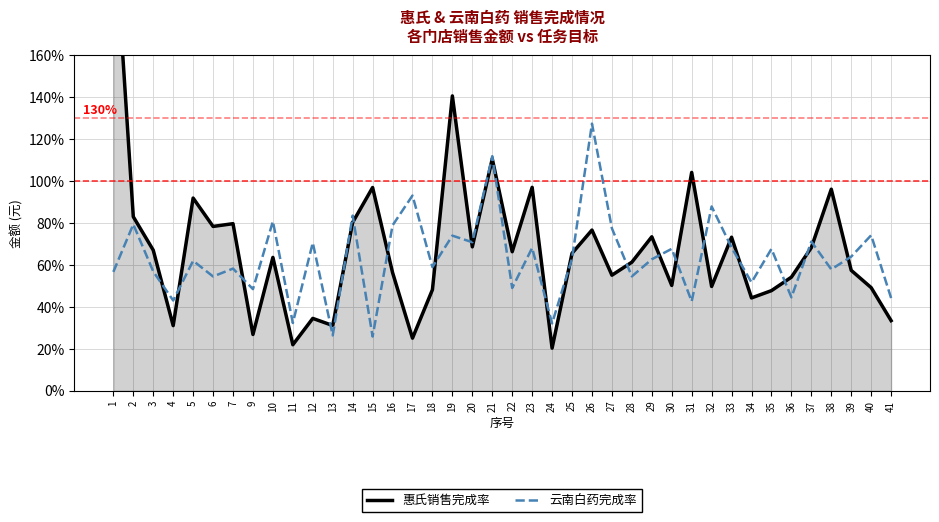

What is the maximum value for 惠氏销售完成率?

2.3